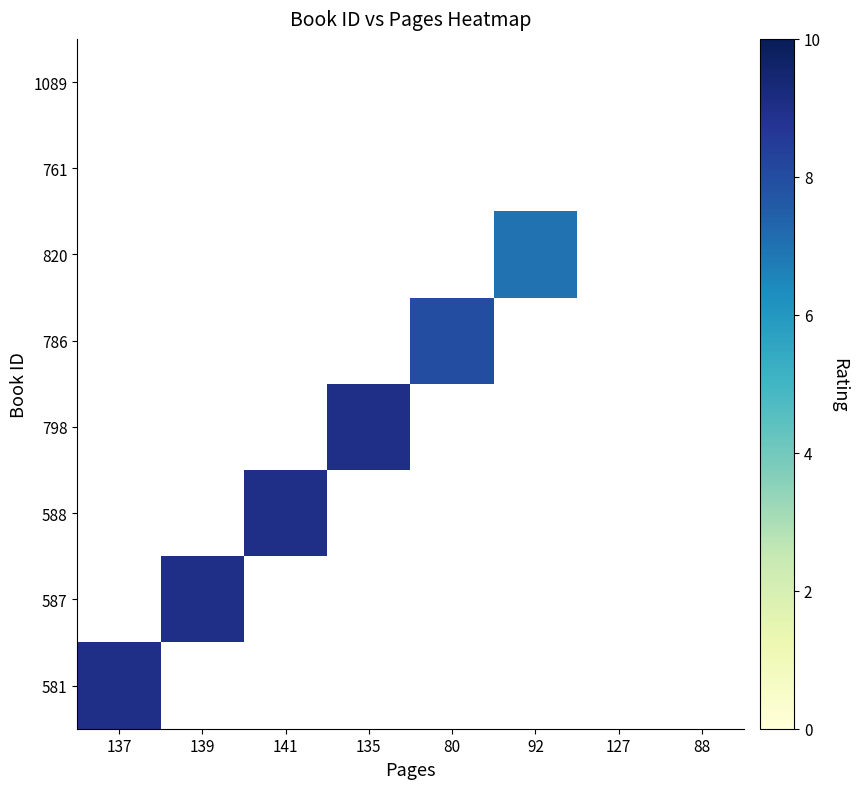

Which label corresponds to the largest value in the chart?

137